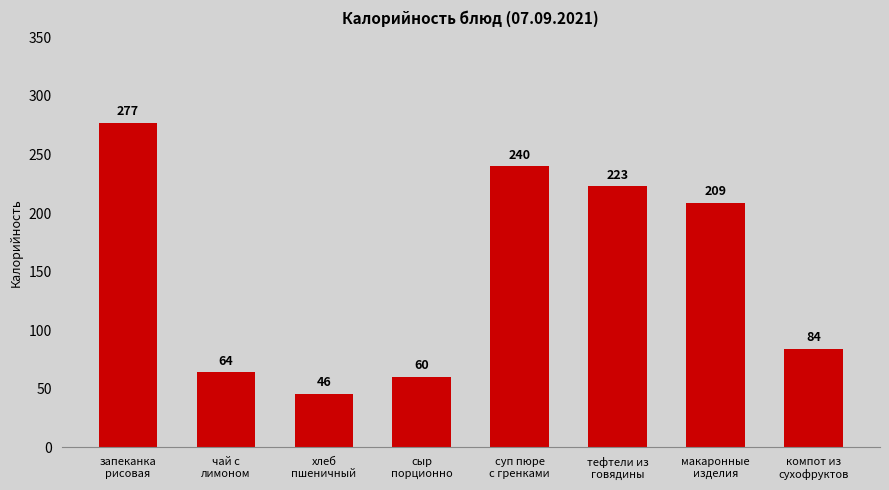

What is the change in value from чай с
лимоном to компот из
сухофруктов?

+20